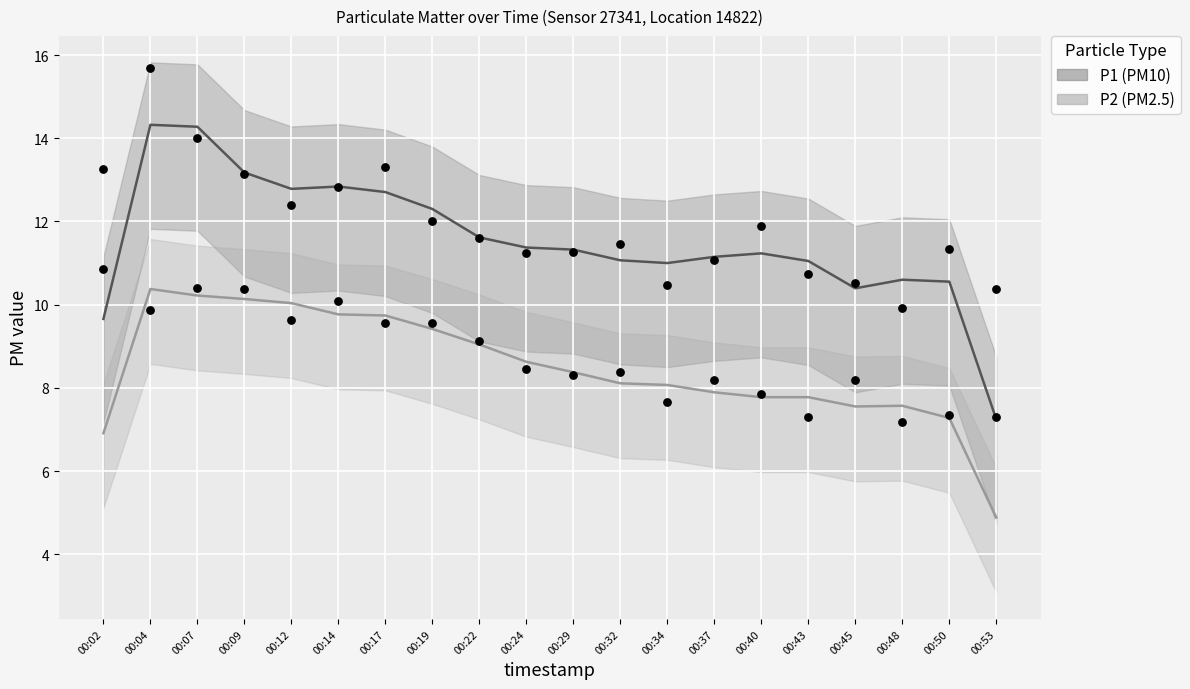

What are all the series names shown in the legend?

P1, P2